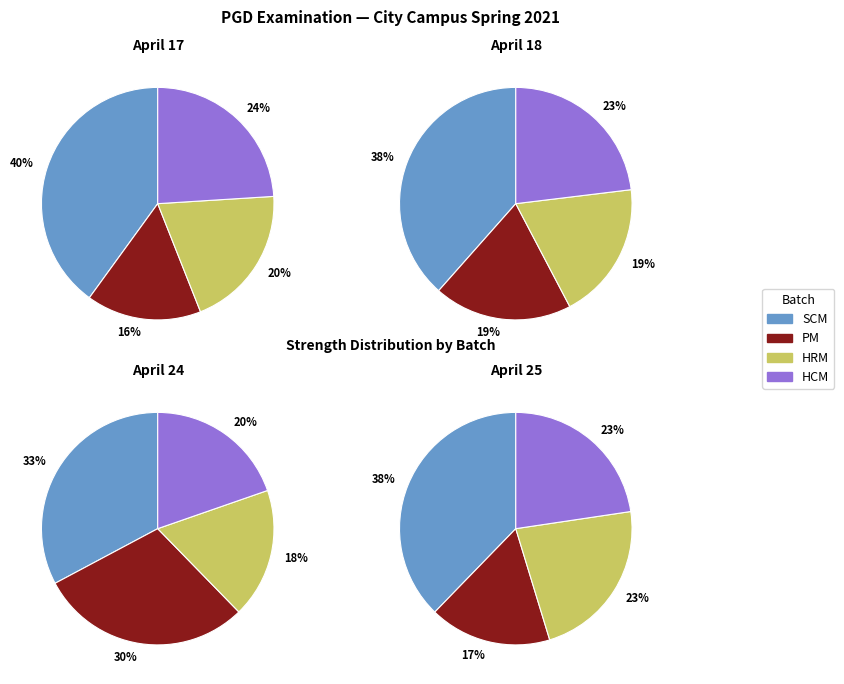

To the nearest percent, what is the difference between the 2 and 1 slice percentages?

2%